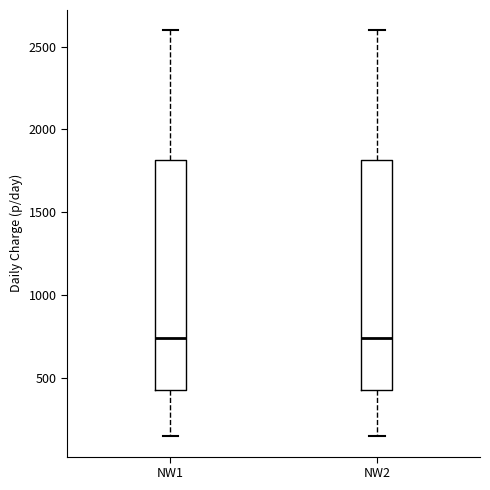

Reading left to right, read every box against the y-axis: the position of its median line, the range the box covers, and the ends of its whiskers. The values are not printed on the chart, so give them approximately, as read against the axis.

NW1: median 750, box 450 to 1800, whiskers 150 to 2600
NW2: median 750, box 450 to 1800, whiskers 150 to 2600